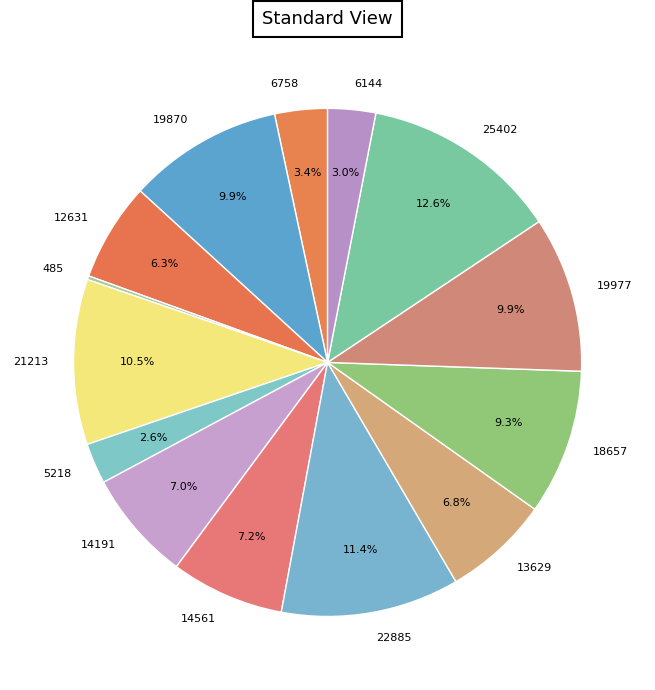

How much of the chart is everything except 6758?

96.6%